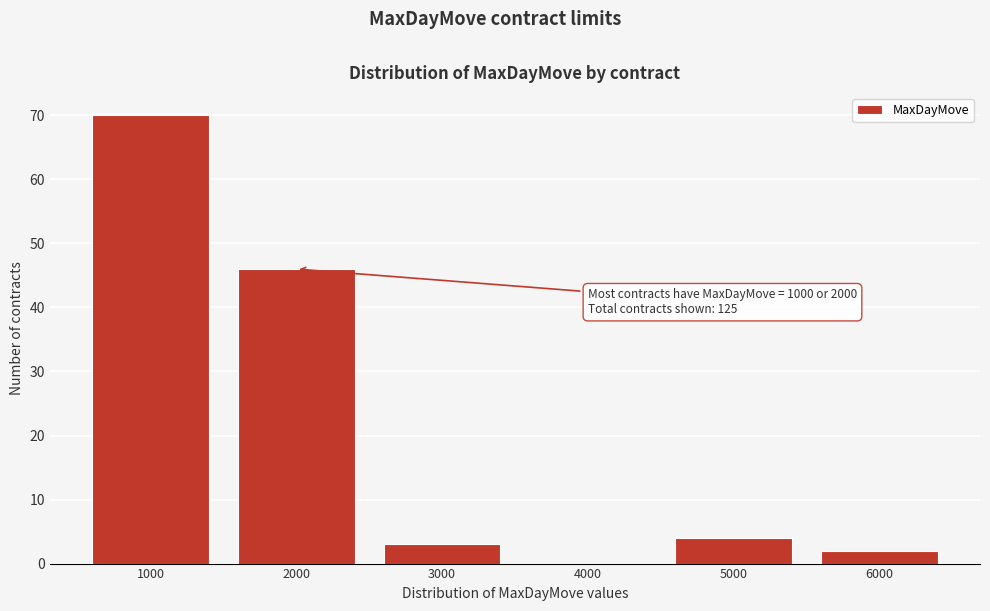

Which range on the x-axis has the tallest bar?

500 to 1500